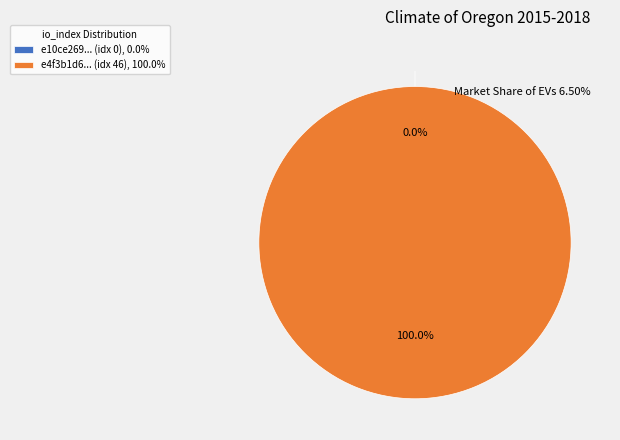

To the nearest percent, what is the combined percentage of io_index_46 and io_index_0?

100%